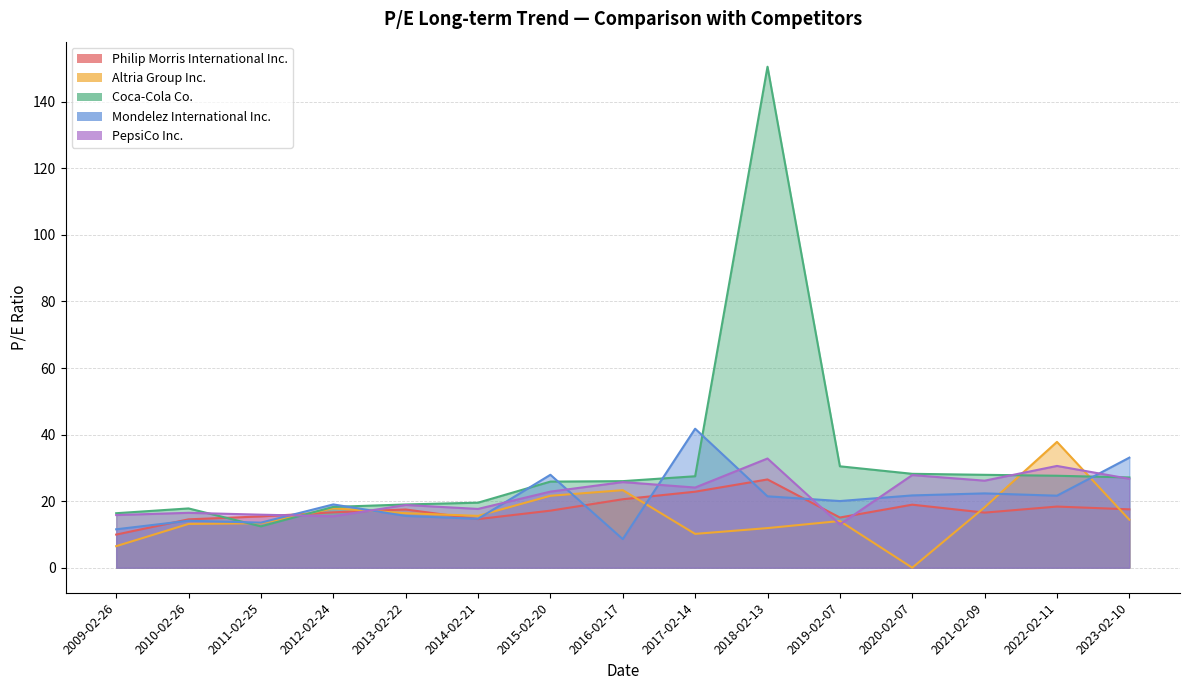

Which series has the largest total across all categories?

Coca-Cola Co.